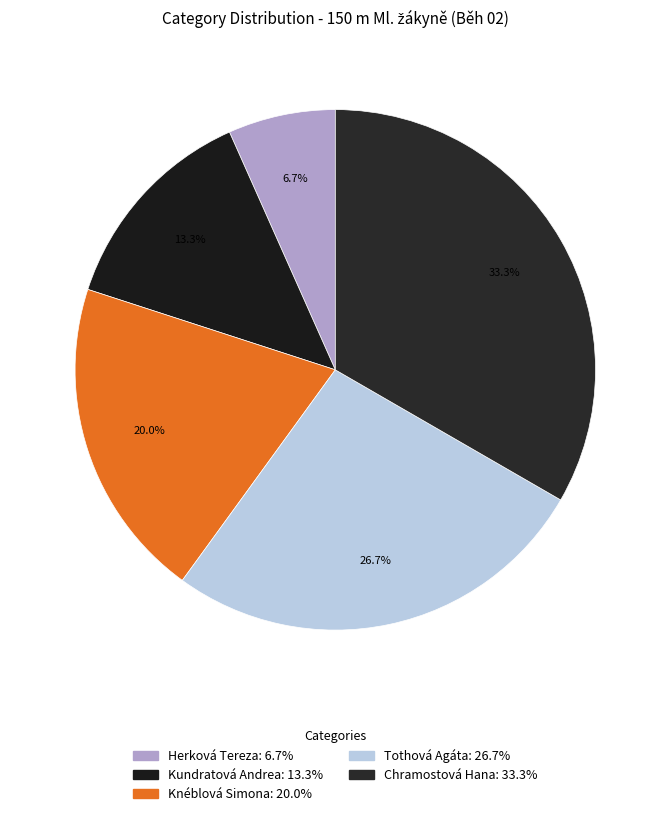

Rank the categories by value from lowest to highest.

Herková Tereza, Kundratová Andrea, Knéblová Simona, Tothová Agáta, Chramostová Hana